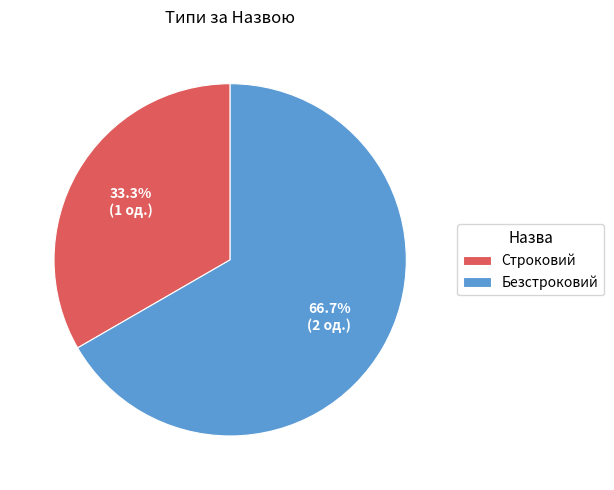

Rank the categories by value from highest to lowest.

Безстроковий, Строковий